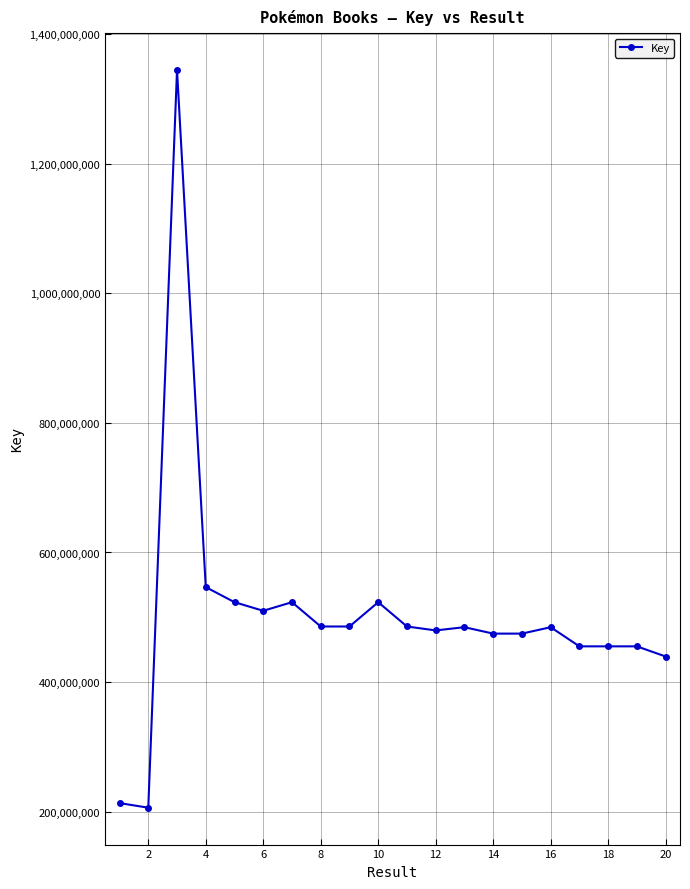

What is the difference between the maximum and minimum values?

1138091905